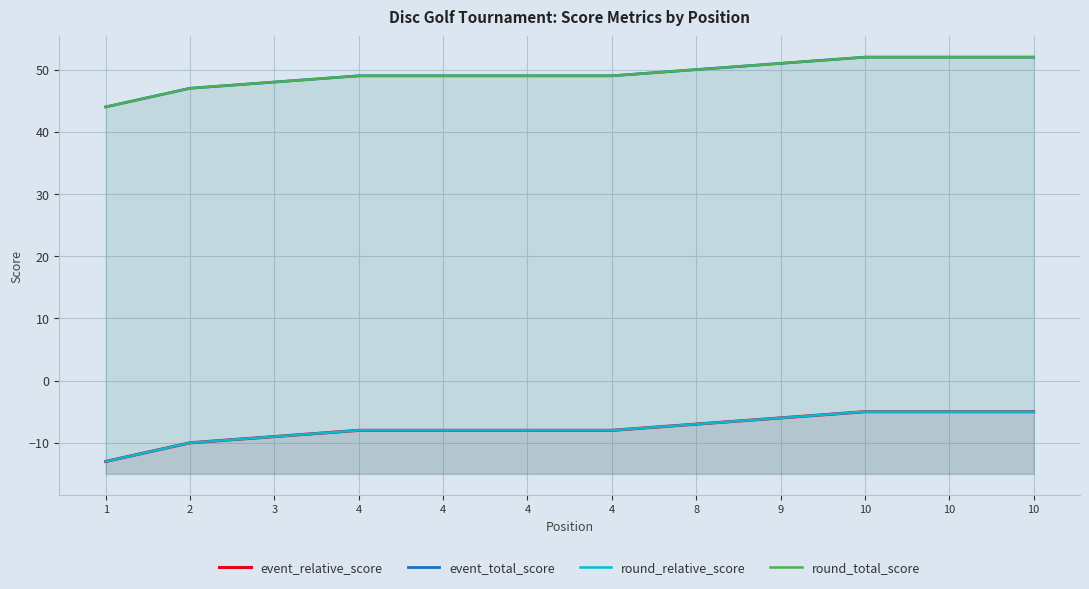

At which label does round_total_score reach its minimum?

1